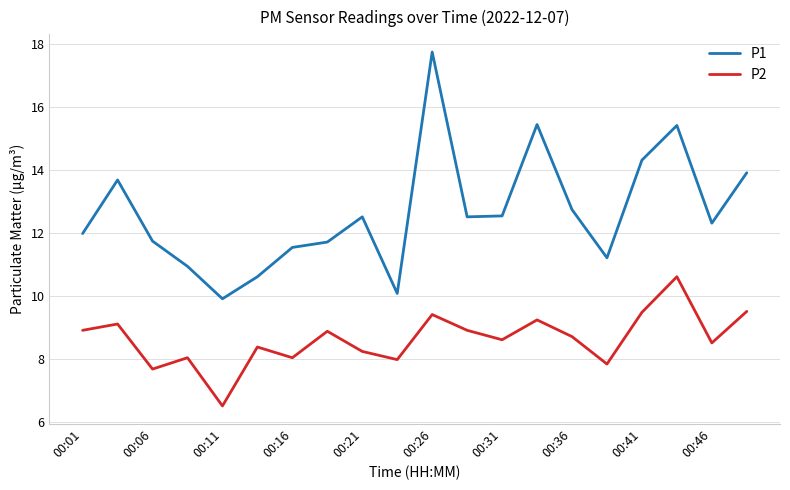

Which series has the largest total across all categories?

P1